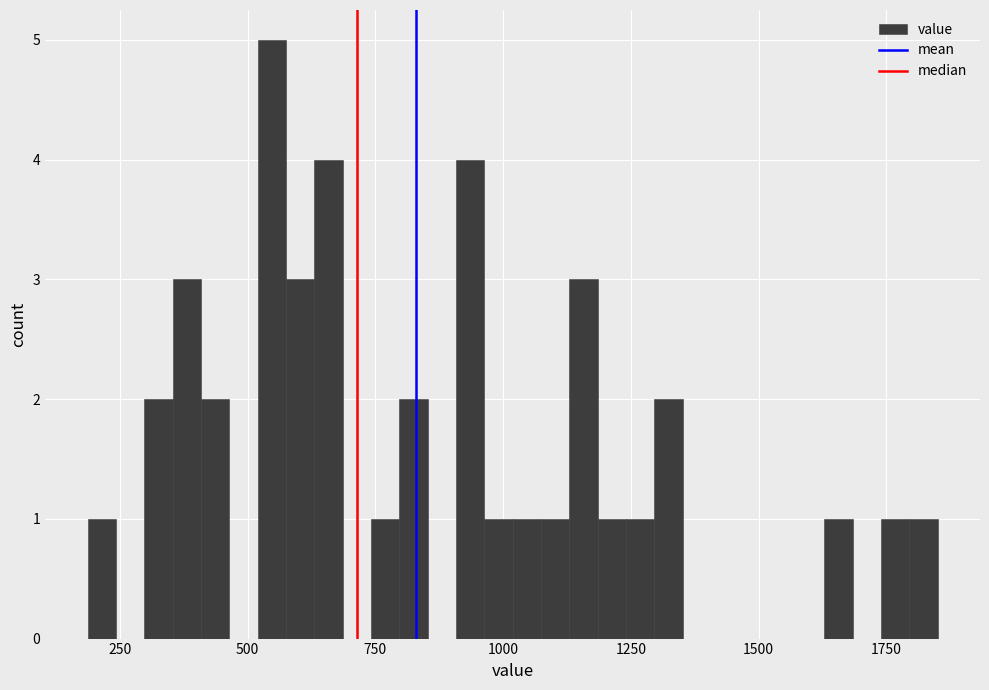

Read against the x-axis, roughly where is the centre of the tallest bar?

550